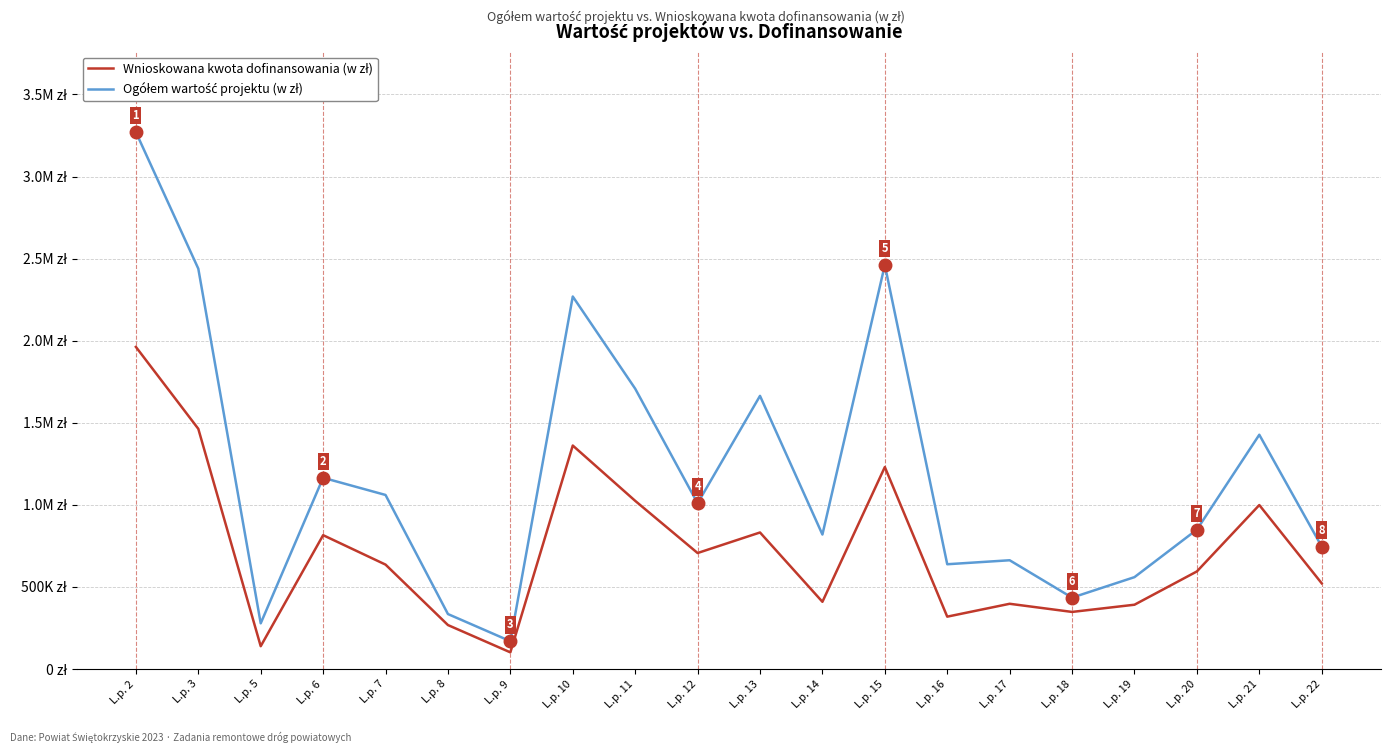

The value of Ogółem wartość projektu (w zł) at L.p. 11 is 1708061.8. True or false?

True